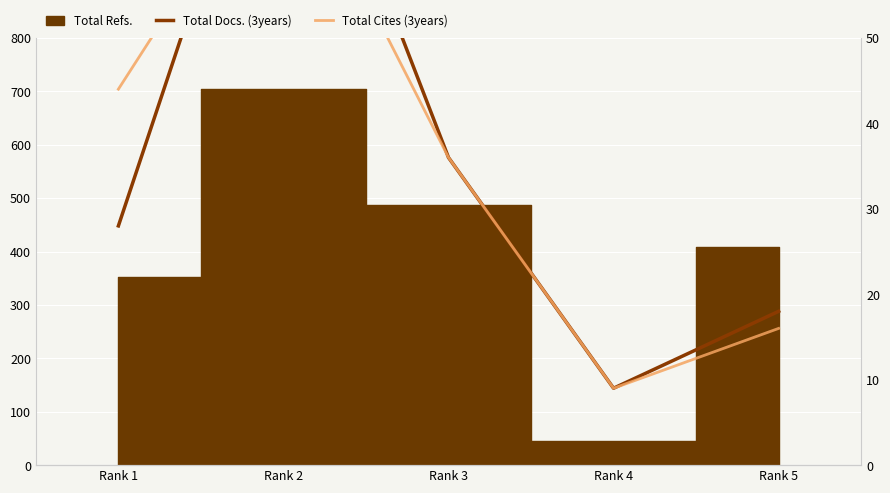

True or false: Total Docs. (3years) has more than 1 points higher than both neighbors.

False